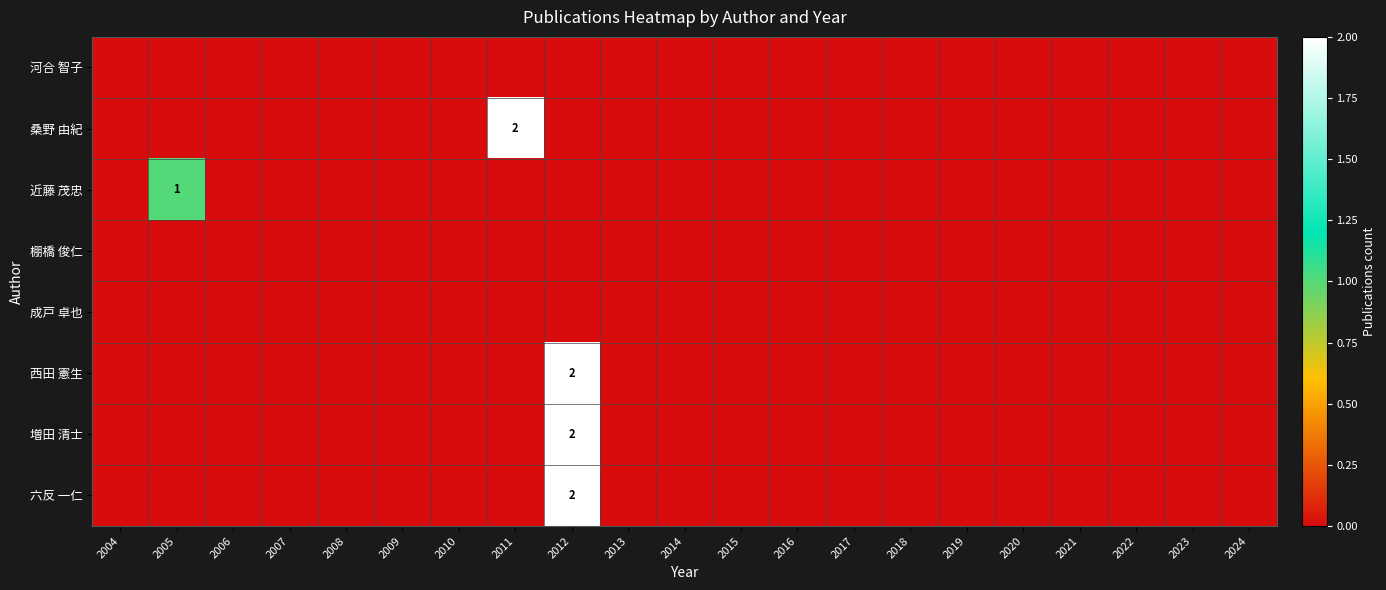

Count the 六反 一仁 values in the range 0 to 1.

20